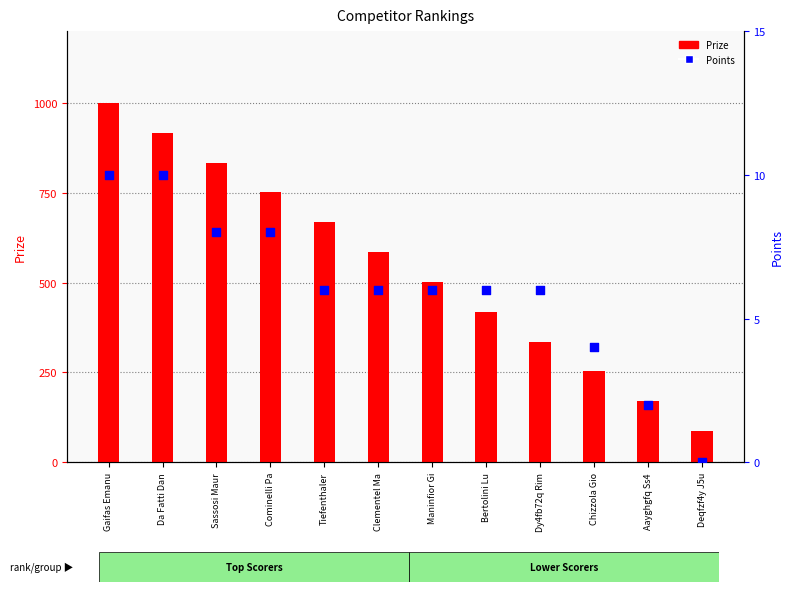

At how many categories does at least one series exceed 393?

8